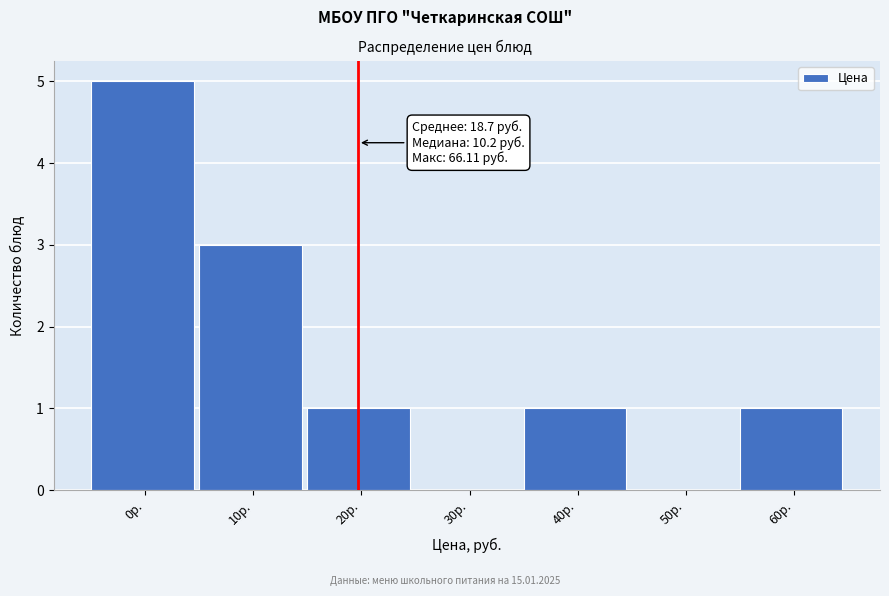

Reading left to right, what are all the values shown in this chart?

0р.=5	10р.=3	20р.=1	30р.=0	40р.=1	50р.=0	60р.=1